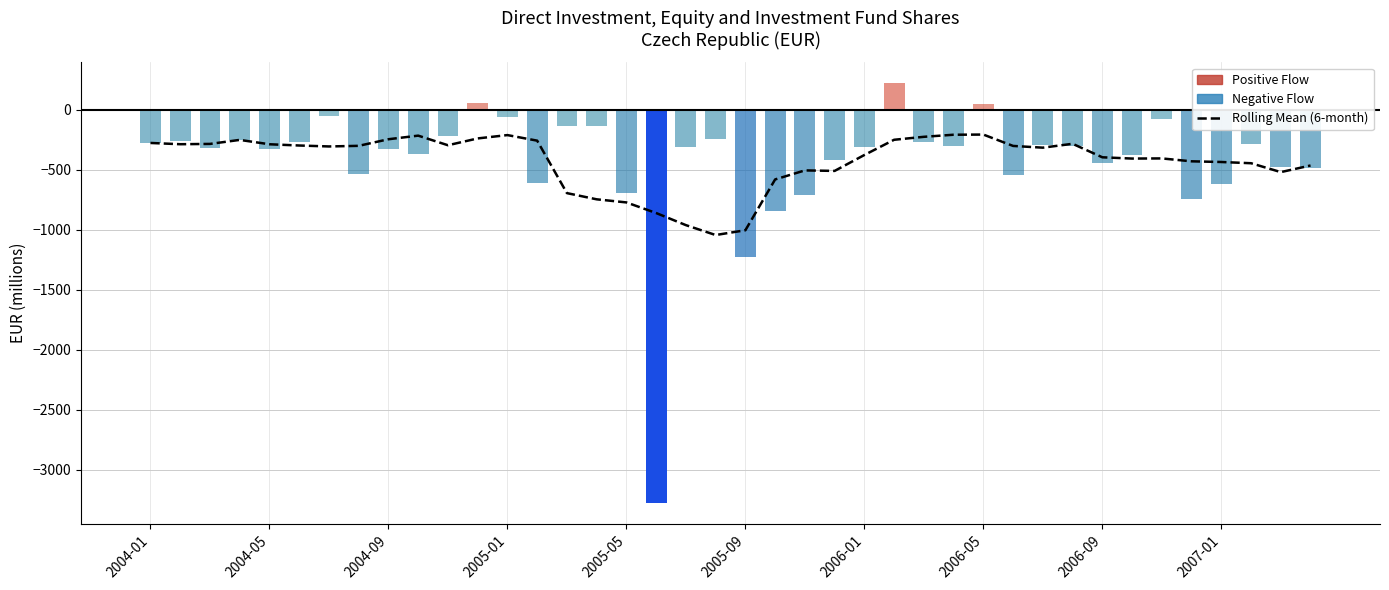

At which category does the chart reach its minimum across all series?

17